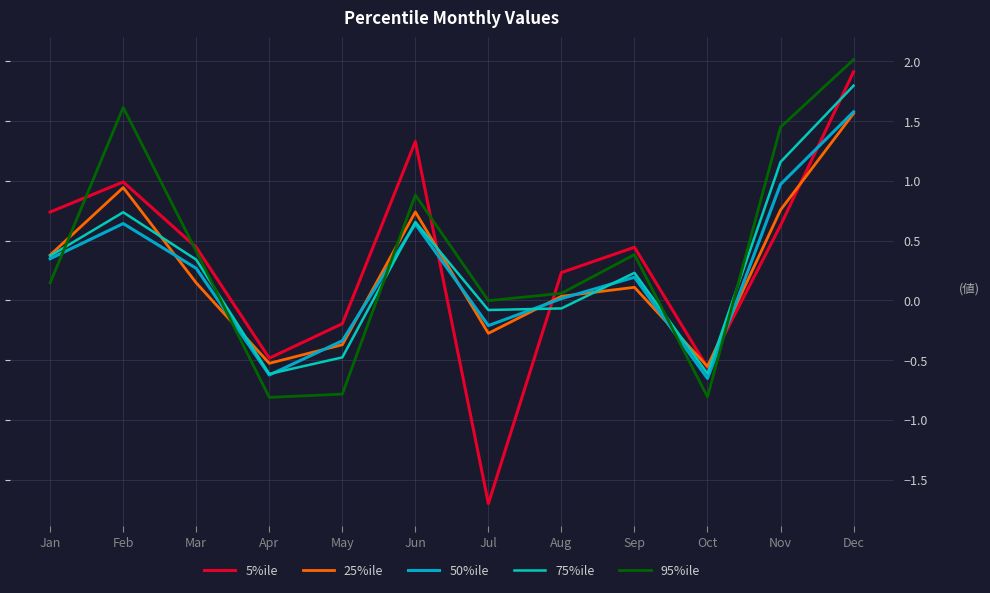

What are all the series names shown in the legend?

5%ile, 25%ile, 50%ile, 75%ile, 95%ile